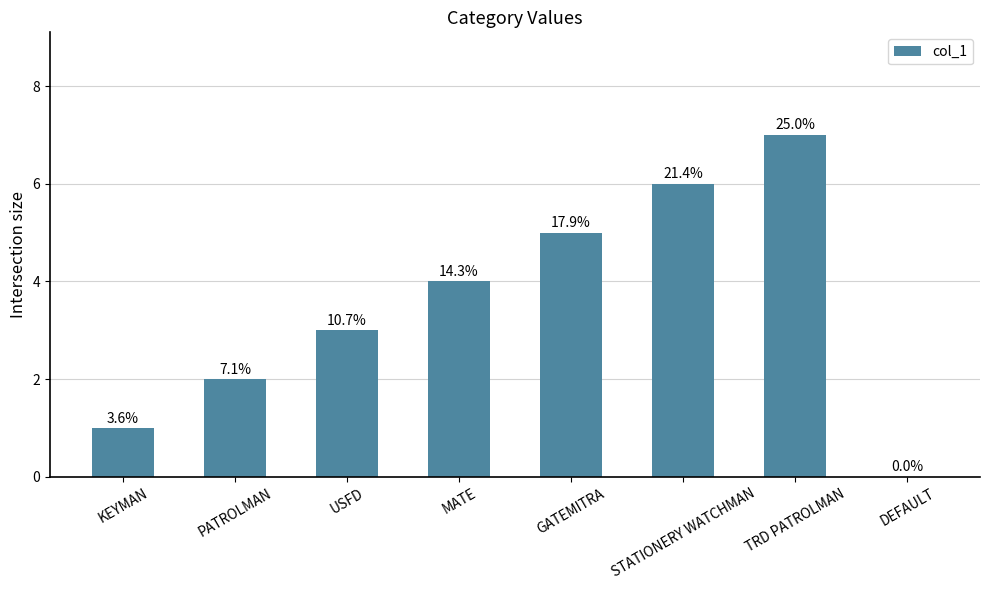

Reading left to right, transcribe all the data shown in this chart.

KEYMAN=1	PATROLMAN=2	USFD=3	MATE=4	GATEMITRA=5	STATIONERY WATCHMAN=6	TRD PATROLMAN=7	DEFAULT=0